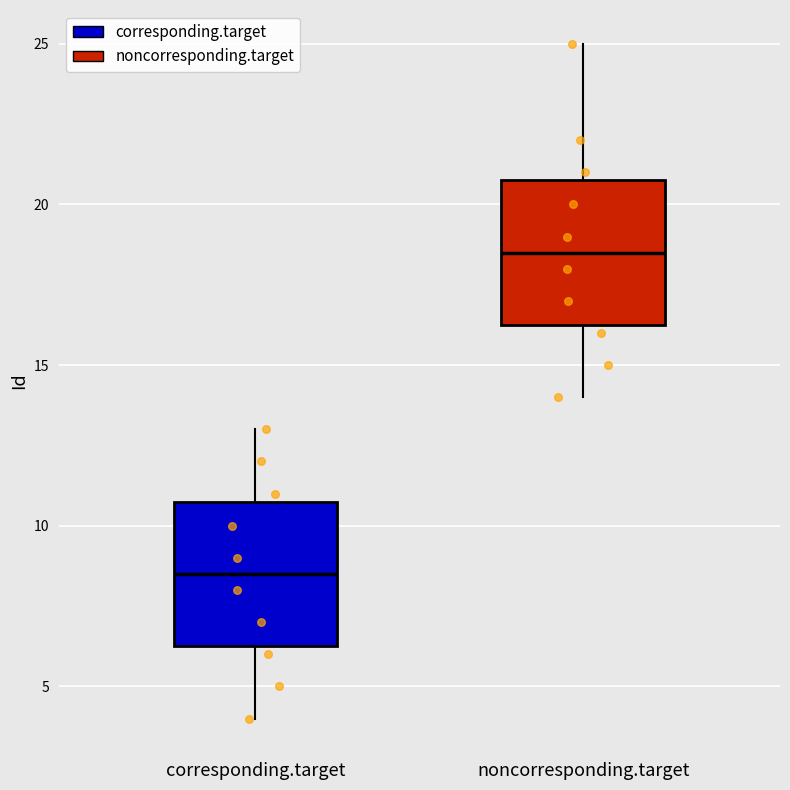

Which box's median line is the lowest?

corresponding.target